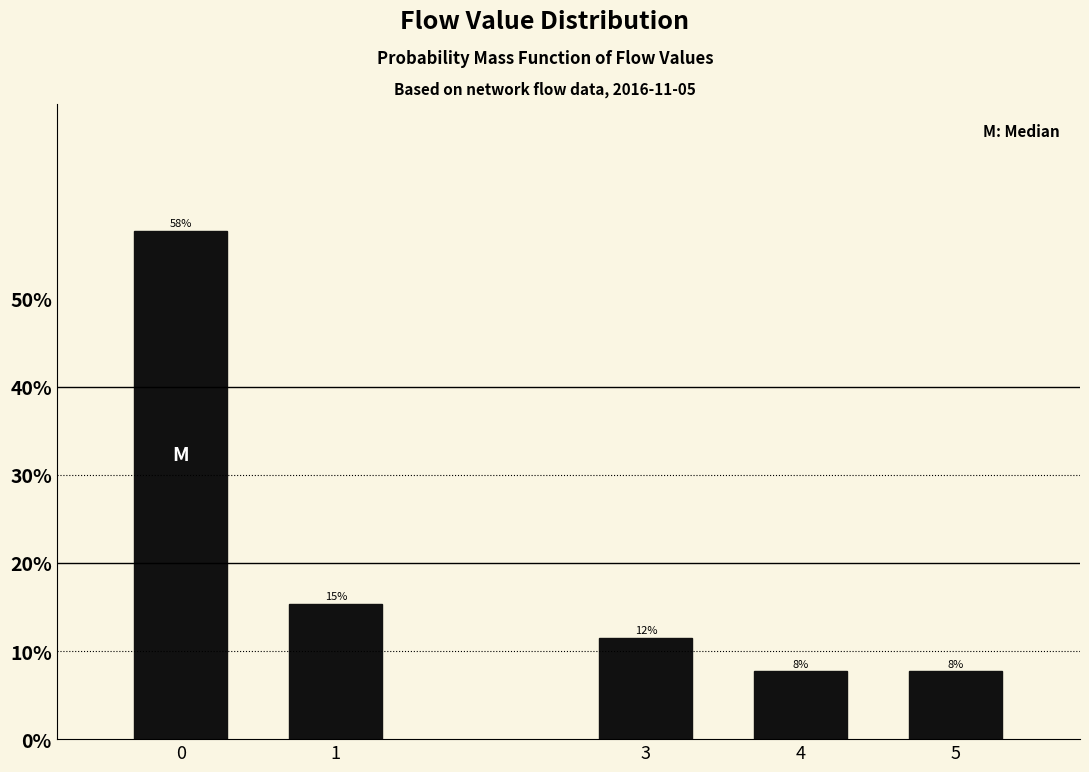

Does the chart contain any negative values?

No